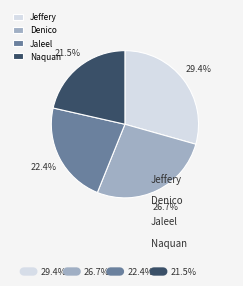

How many slices are in this pie chart?

4